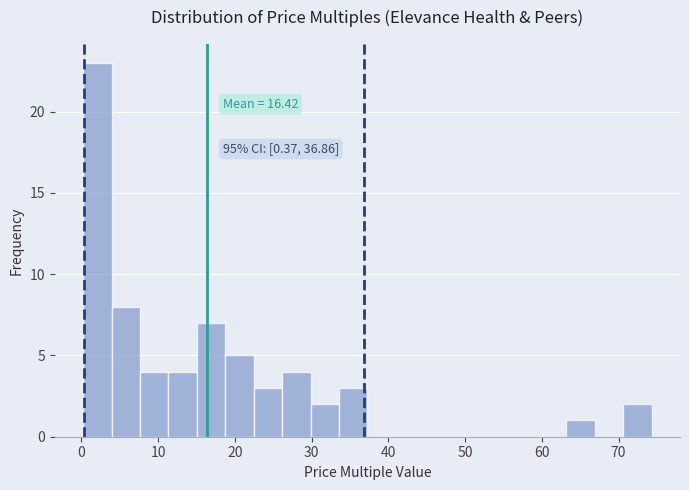

Read against the x-axis, roughly where is the centre of the tallest bar?

2